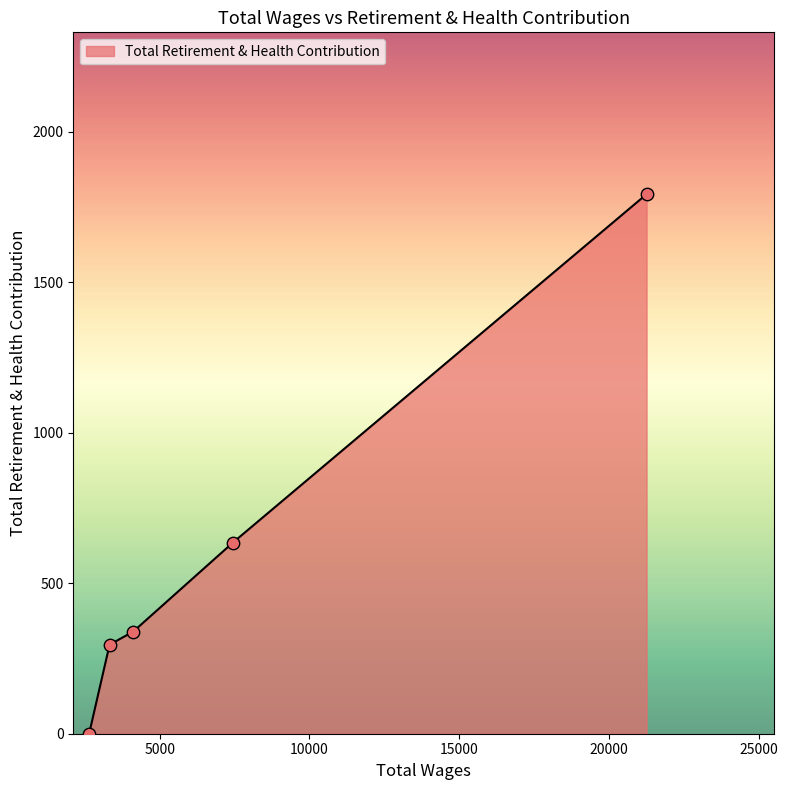

What is the average value?

613